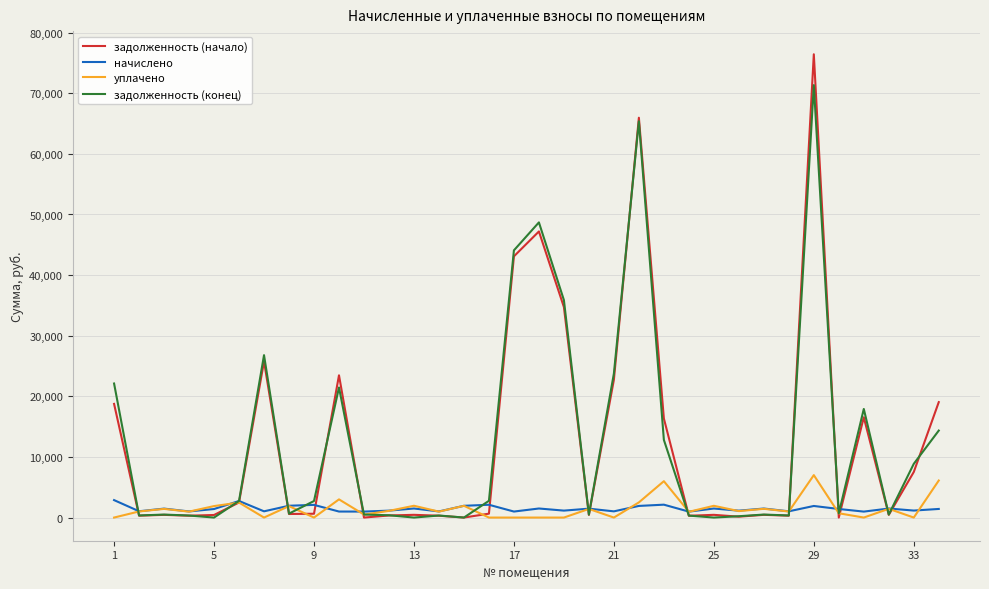

Rank the series by their maximum value, from lowest to highest.

начислено, уплачено, задолженность (конец), задолженность (начало)